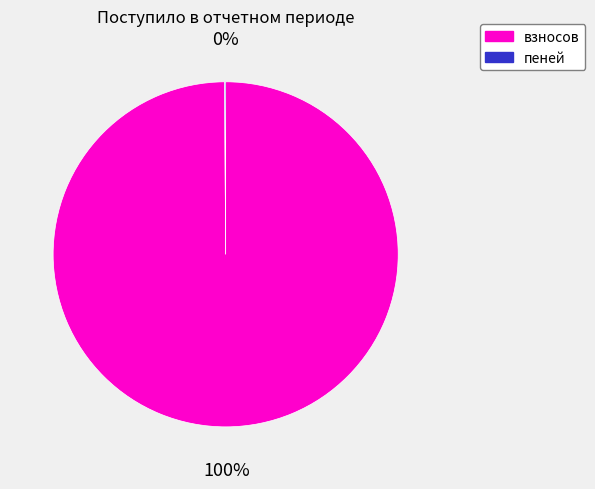

Does взносов represent more than half of the total?

Yes